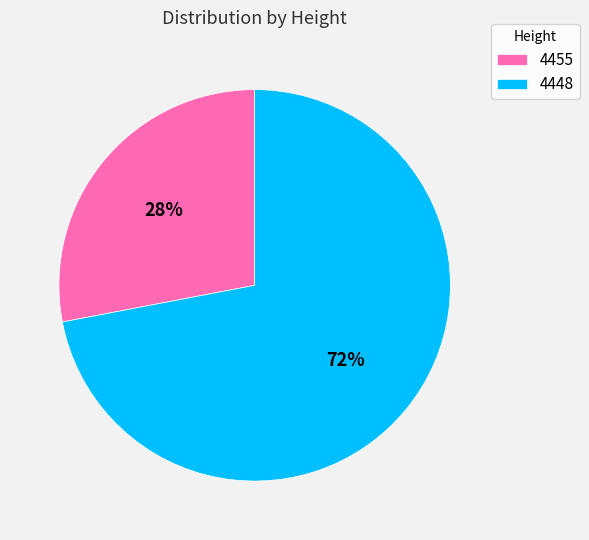

Which slice is the smallest?

4455